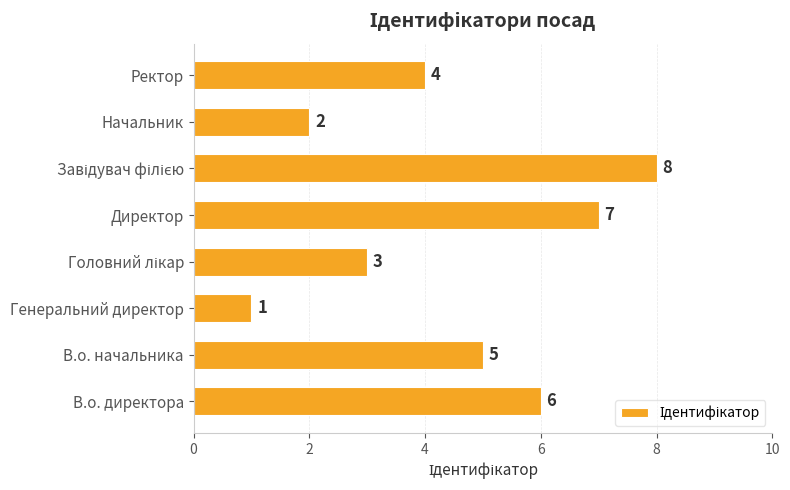

Are the bars horizontal?

Yes